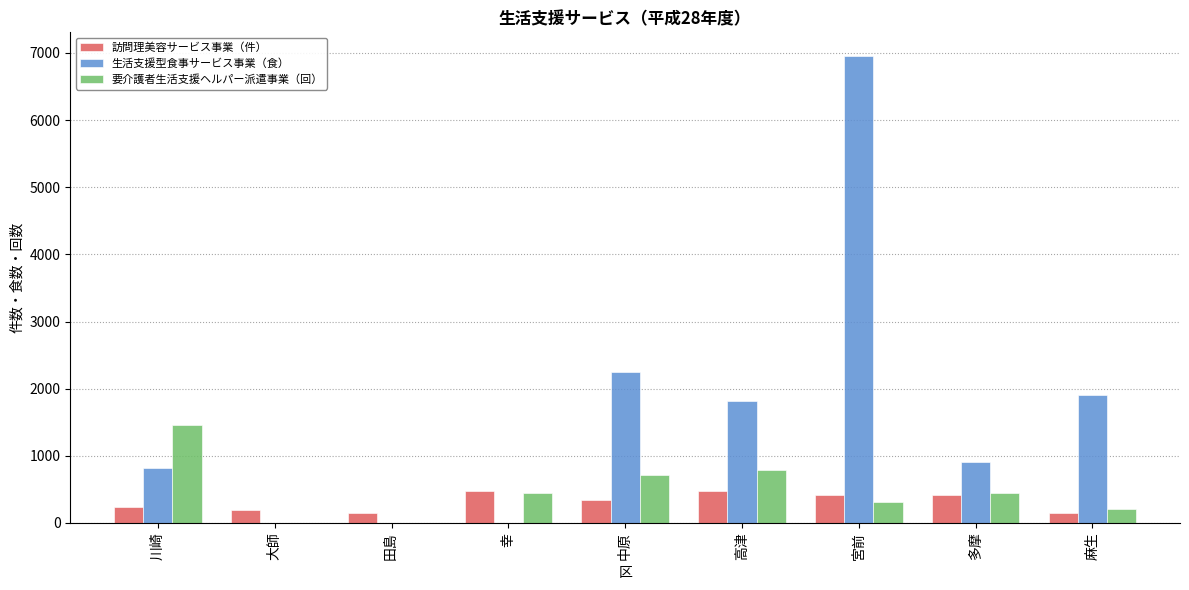

What is the difference between the 要介護者生活支援ヘルパー派遣事業（回） values at 中原 and 幸?

265